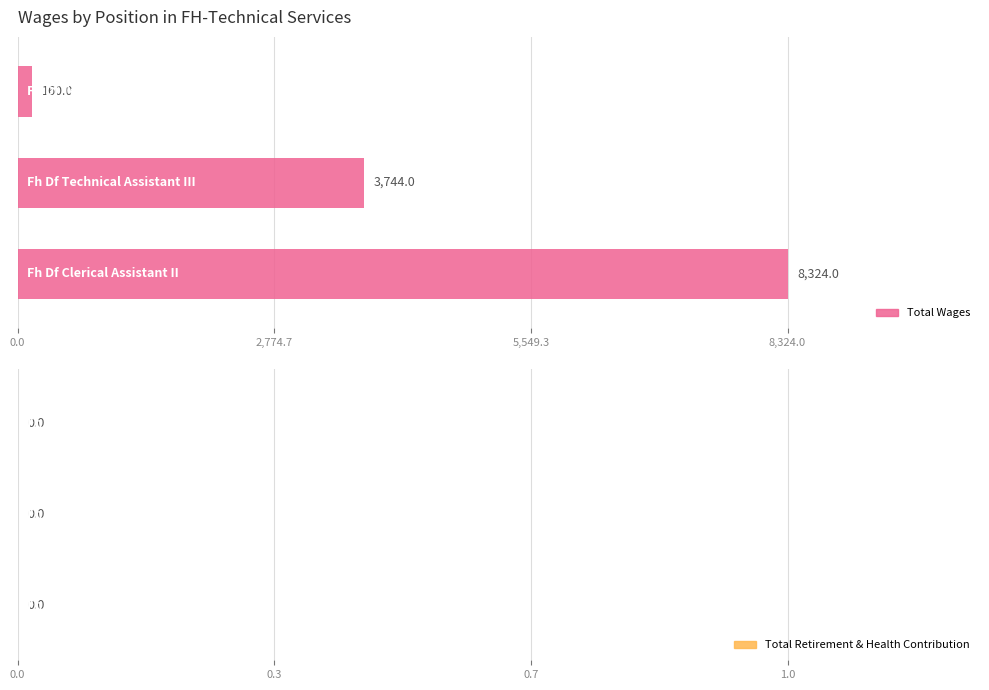

How many values are between 160 and 8324?

3